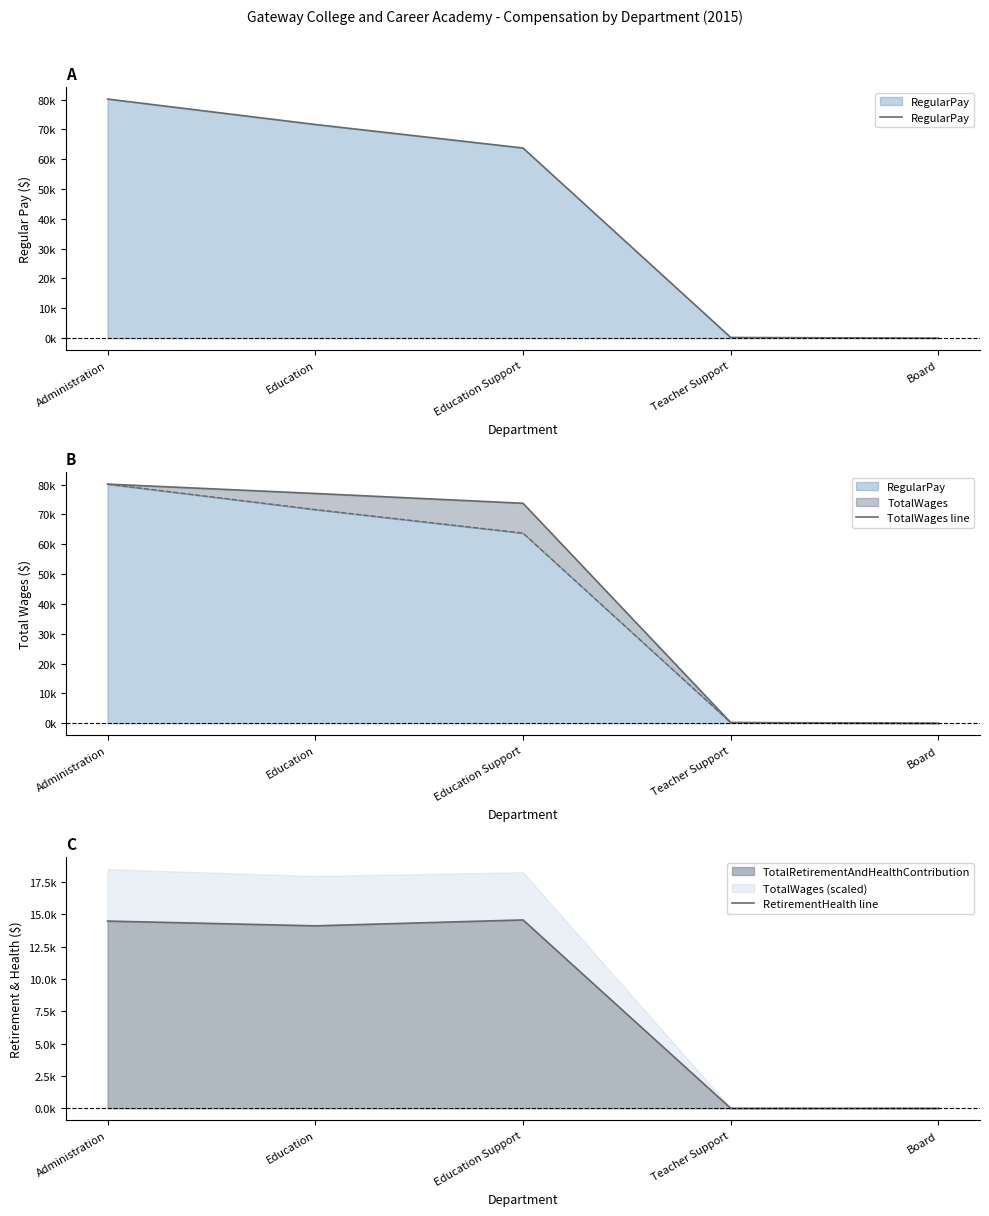

Which series has the largest range (max minus min)?

RegularPay